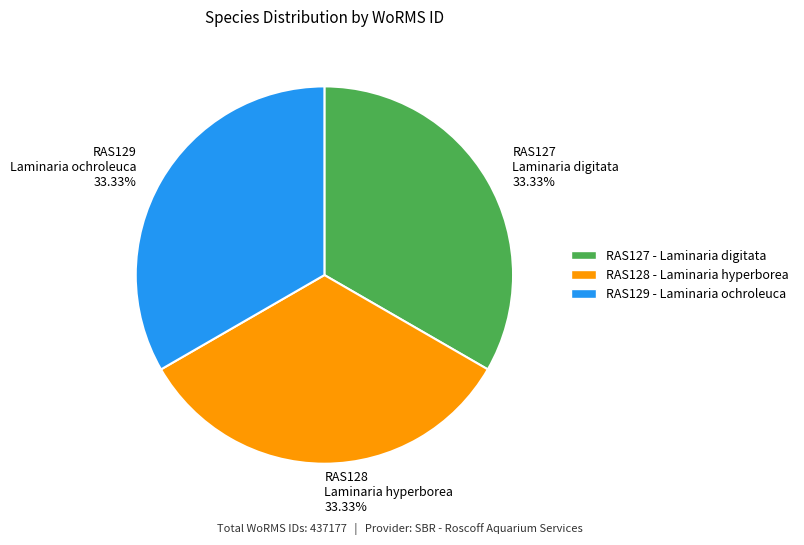

How many slices are in this pie chart?

3